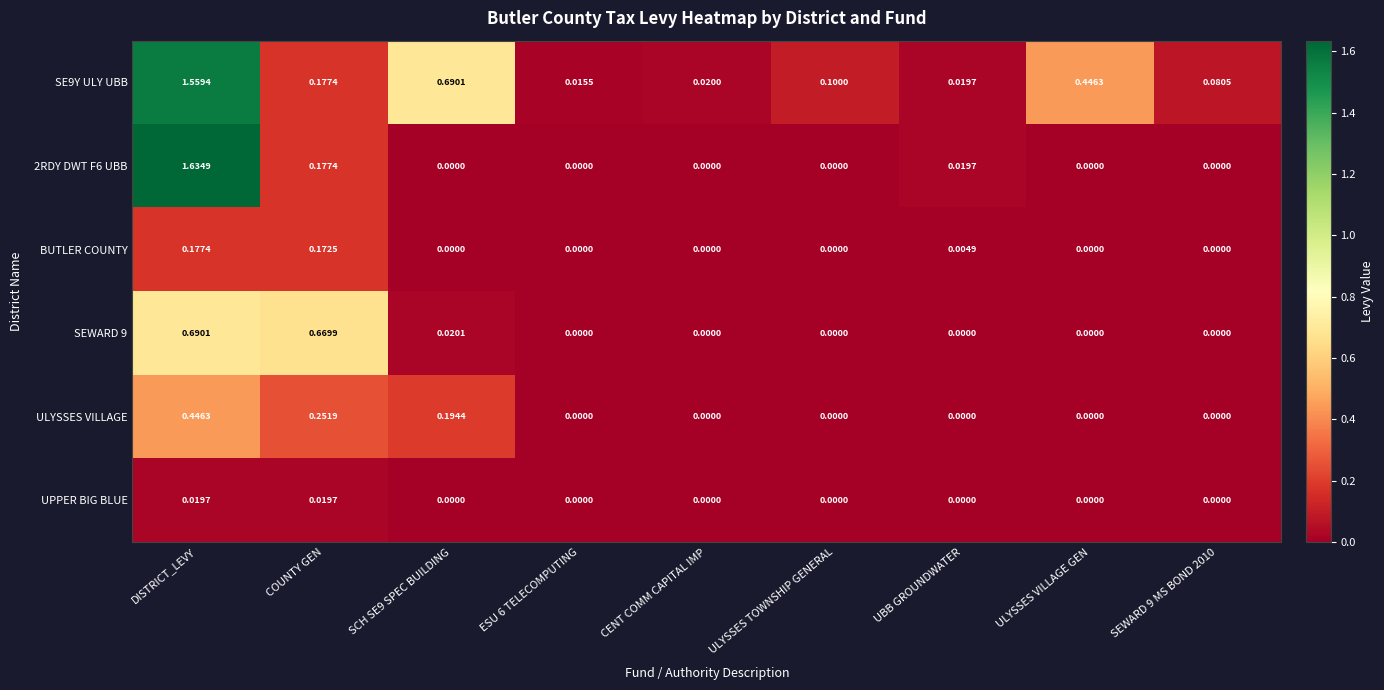

Between ULYSSES TOWNSHIP GENERAL and SEWARD 9 MS BOND 2010, which series saw the biggest shift?

SE9Y ULY UBB